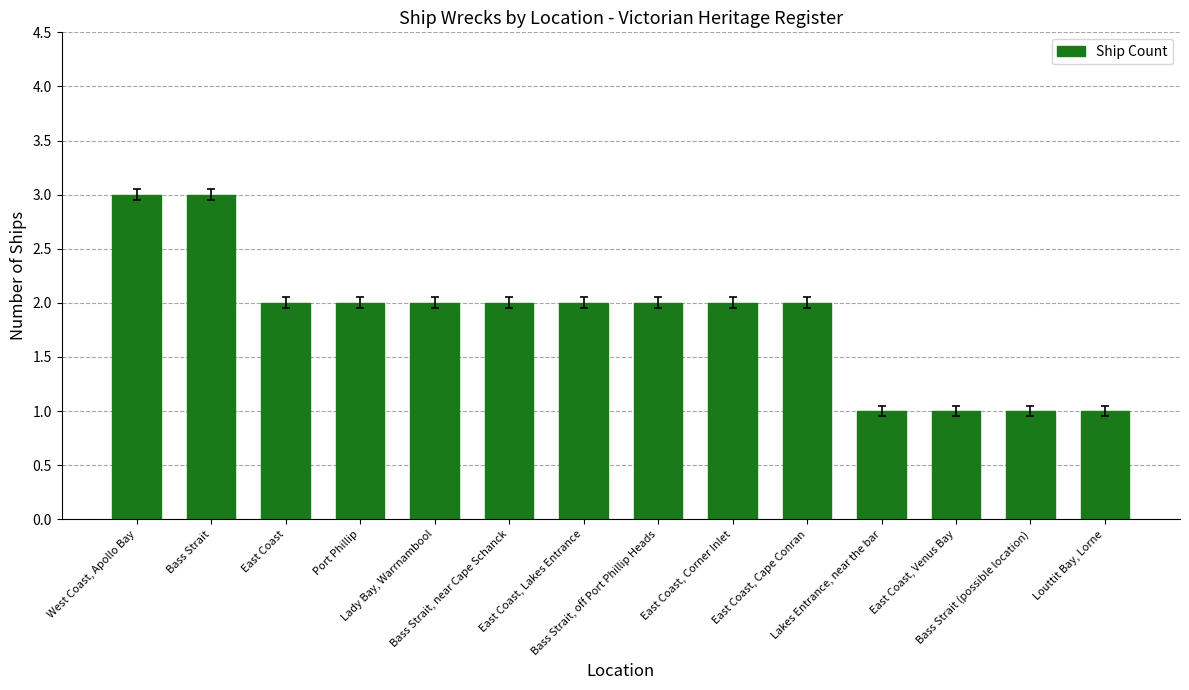

Does the chart contain any negative values?

No